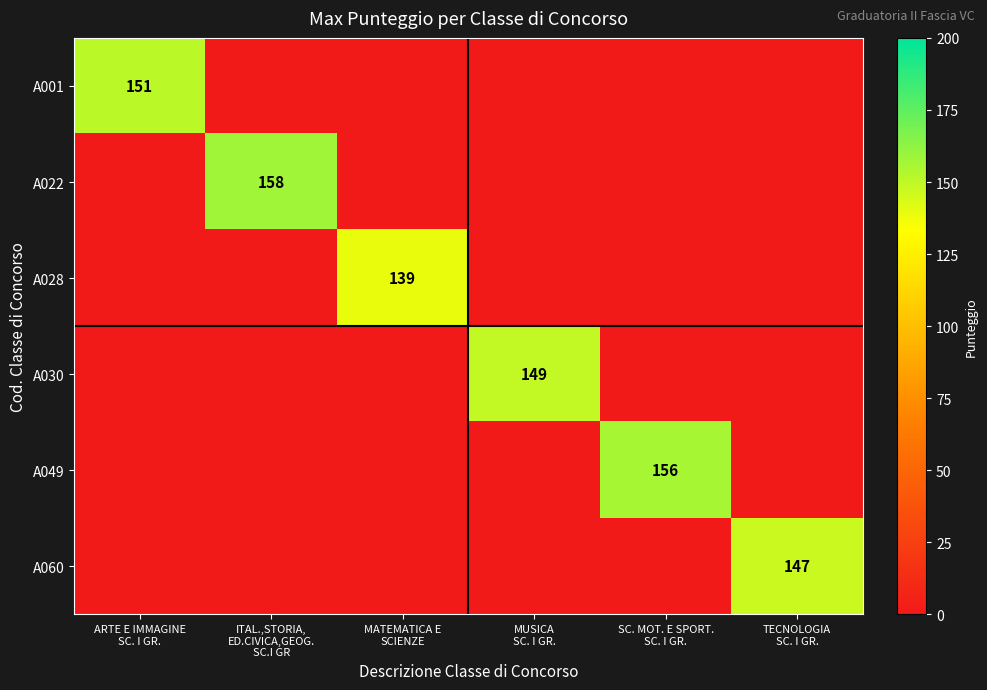

What is the sum of the A030 values at MUSICA SC. I GR. and ITAL.,STORIA, ED.CIVICA,GEOG. SC.I GR?

149